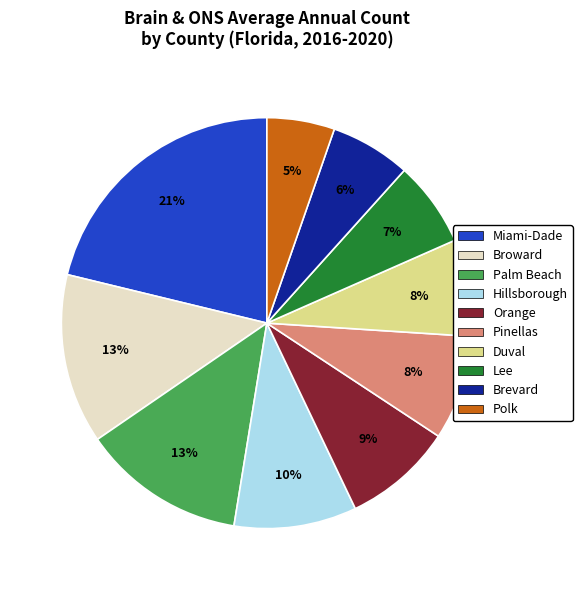

Count the number of slices in the pie.

10